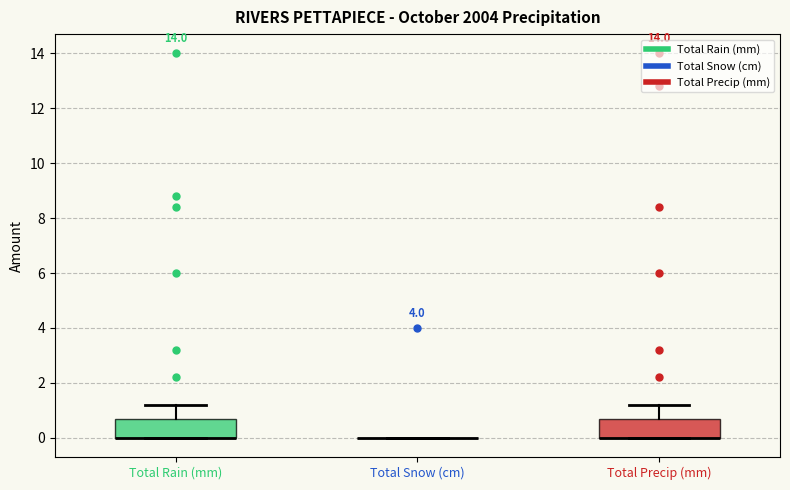

Reading left to right, transcribe this box plot: for each box, give where its median line is, the range the box spans, and where its two whiskers end, as read against the y-axis. The values are not printed on the chart, so give them approximately, as read against the axis.

Total Rain (mm): median 0.0 (drawn on the box's lower edge), box 0.0 to 0.8, whiskers 0.0 to 1.2
Total Snow (cm): box collapsed to a line at 0.0, whiskers 0.0 to 0.0
Total Precip (mm): median 0.0 (drawn on the box's lower edge), box 0.0 to 0.8, whiskers 0.0 to 1.2